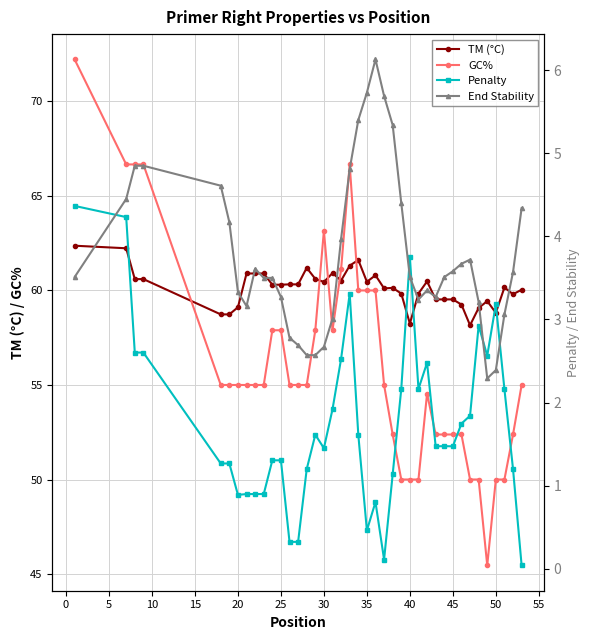

What is the minimum value for TM (°C)?

58.2